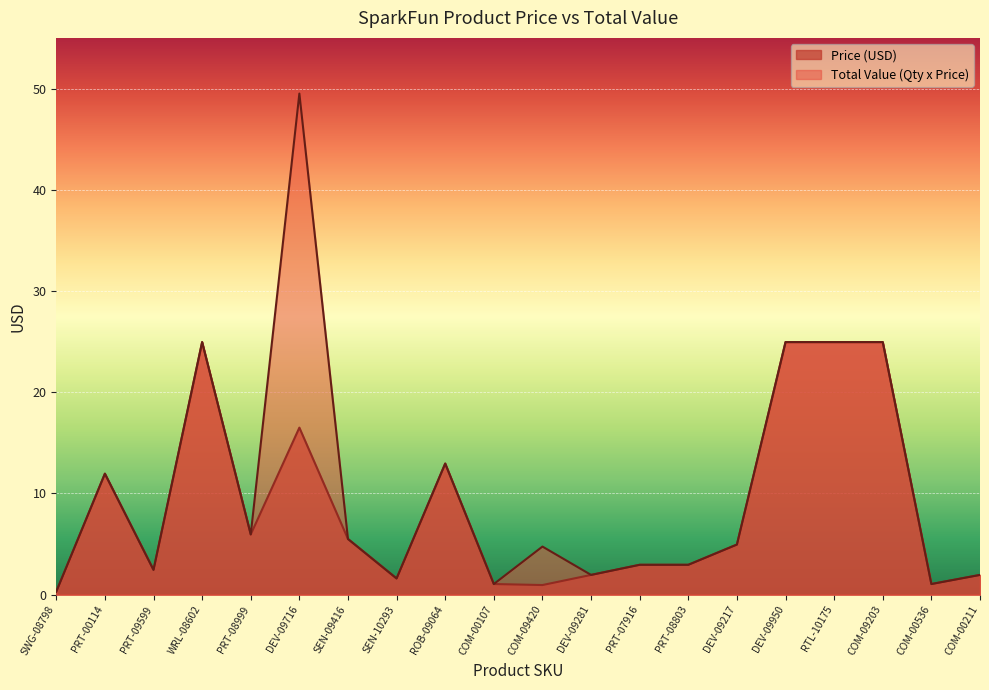

True or false: Total Value (Qty x Price) has a value of 24.9 at DEV-09950.

True